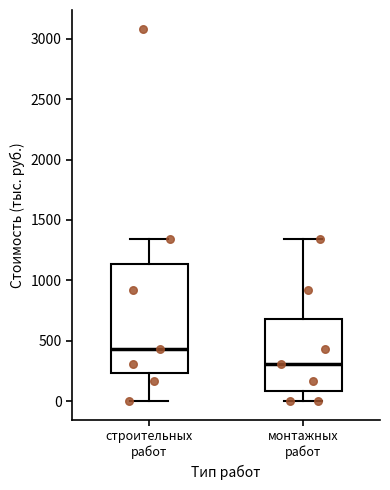

Reading left to right, read every box against the y-axis: the position of its median line, the range the box covers, and the ends of its whiskers. The values are not printed on the chart, so give them approximately, as read against the axis.

строительных работ: median 450, box 250 to 1150, whiskers 0 to 1350
монтажных работ: median 300, box 100 to 700, whiskers 0 to 1350